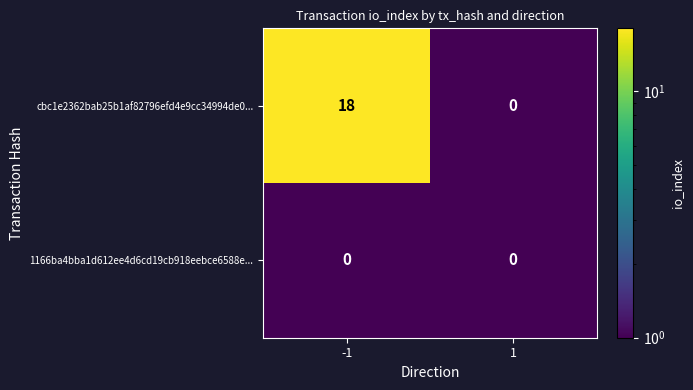

What is the difference between the maximum and minimum values in the cbc1e2362bab25b1af82796efd4e9cc34994de0... series?

18